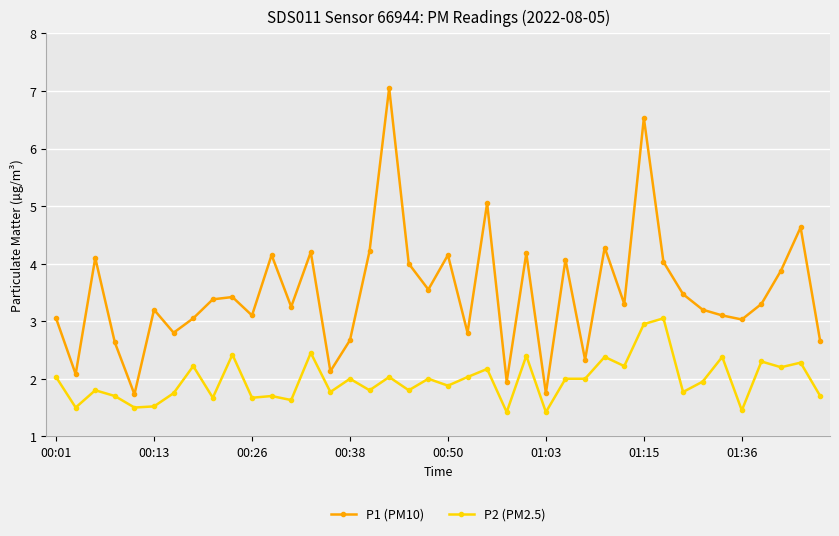

Does the chart have visible grid lines?

Yes